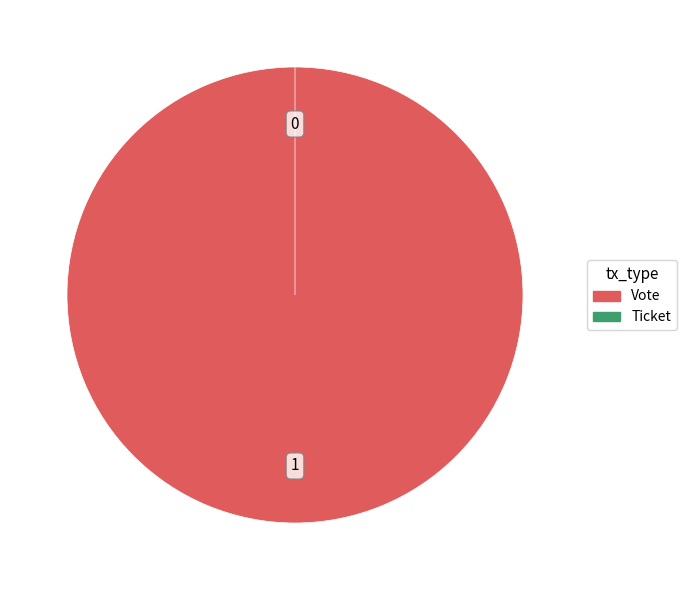

Which has a higher value, Vote or Ticket?

Vote